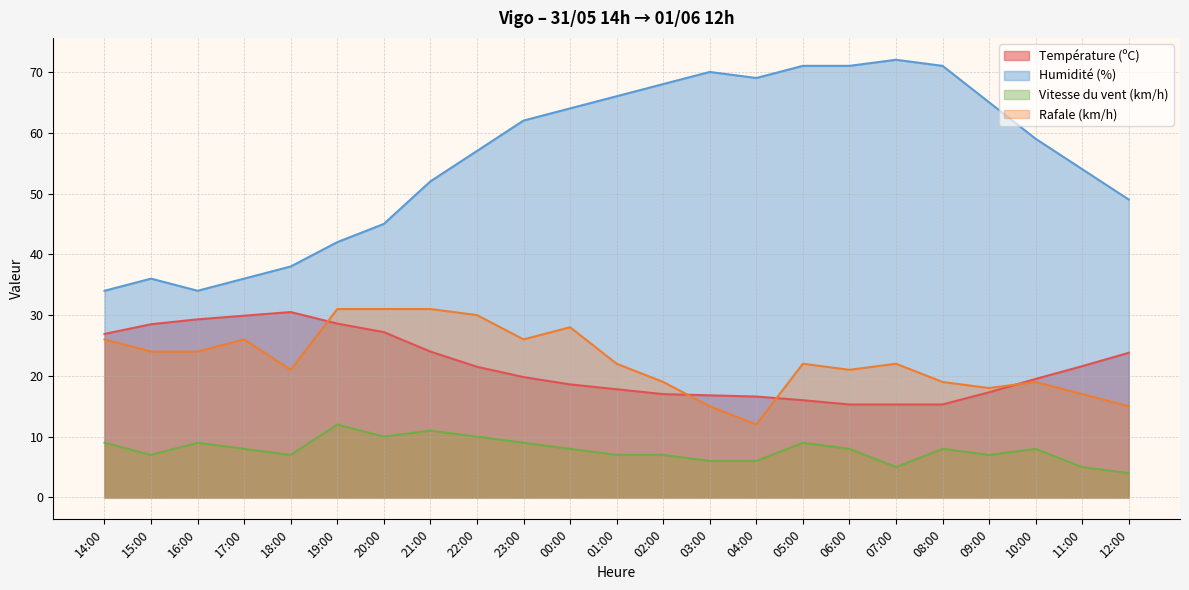

At which label does Humidité (%) first exceed 59?

23:00